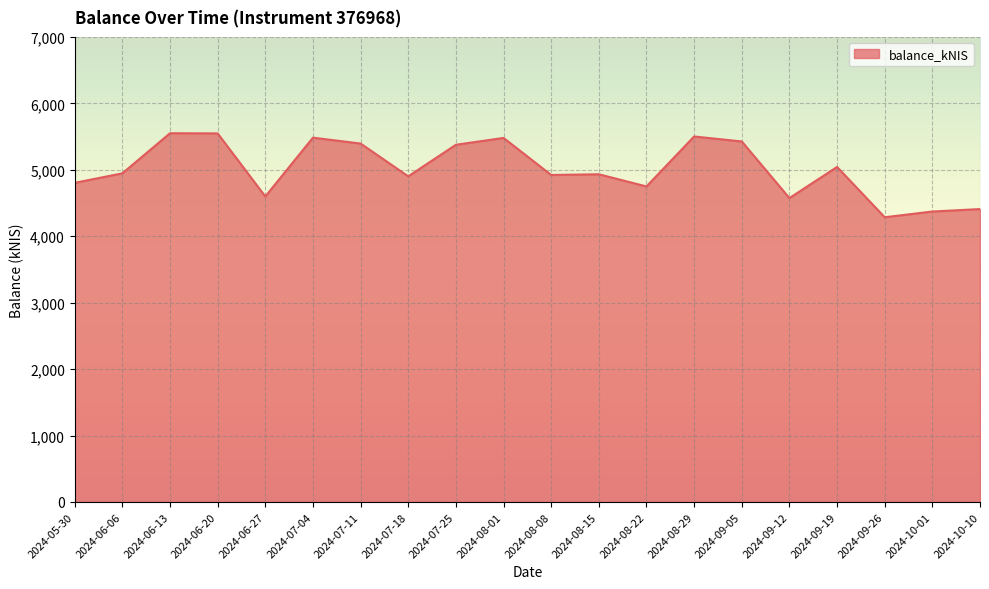

Is it true that the value at 2024-08-29 is 1233.4?

False